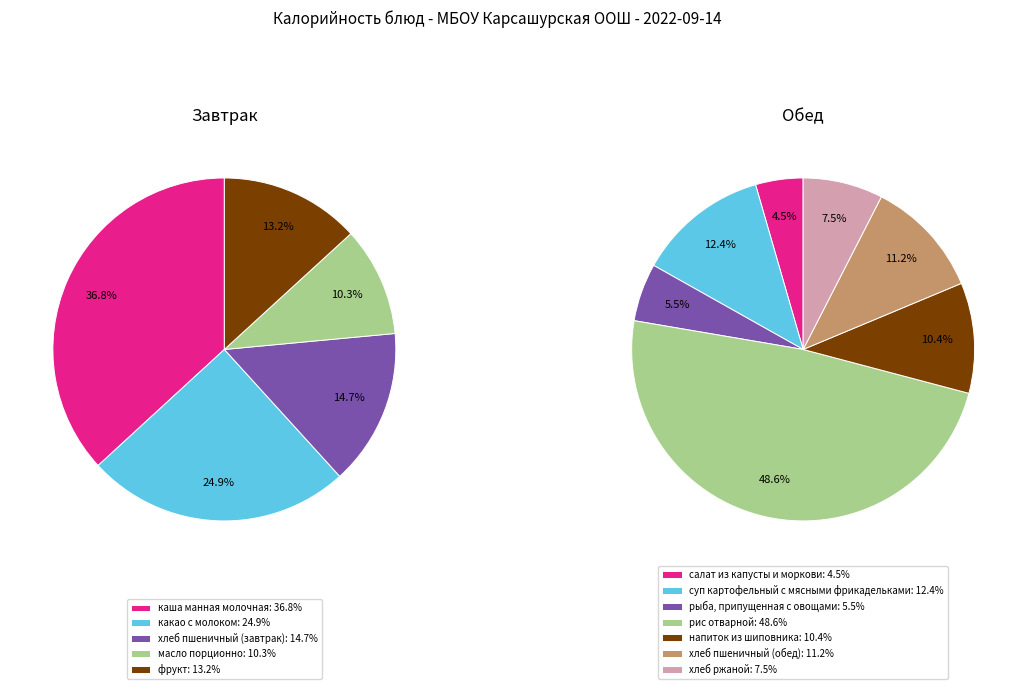

Is there a majority slice in this chart?

No